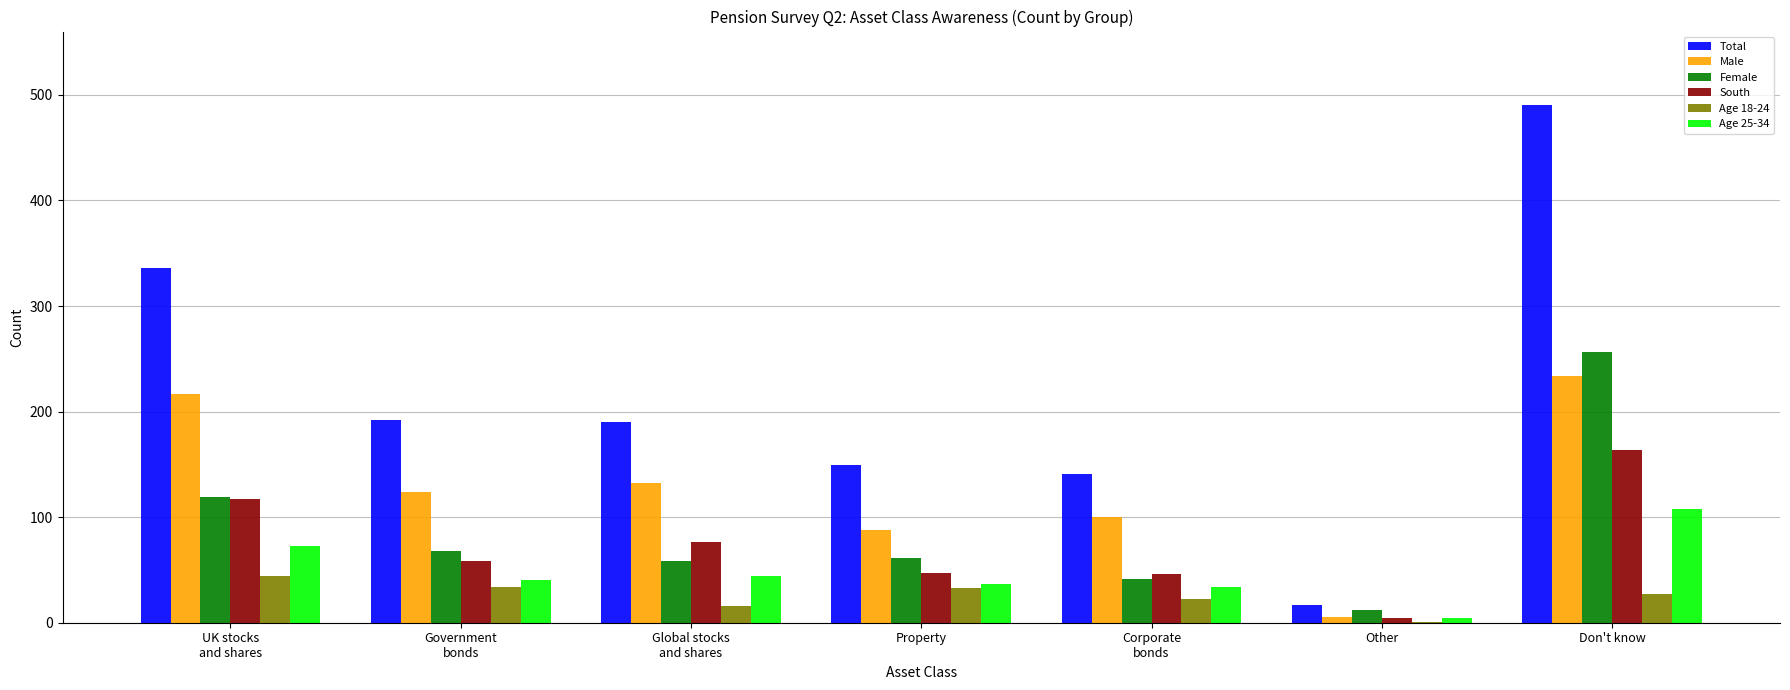

What is the sum of all Male values?

900